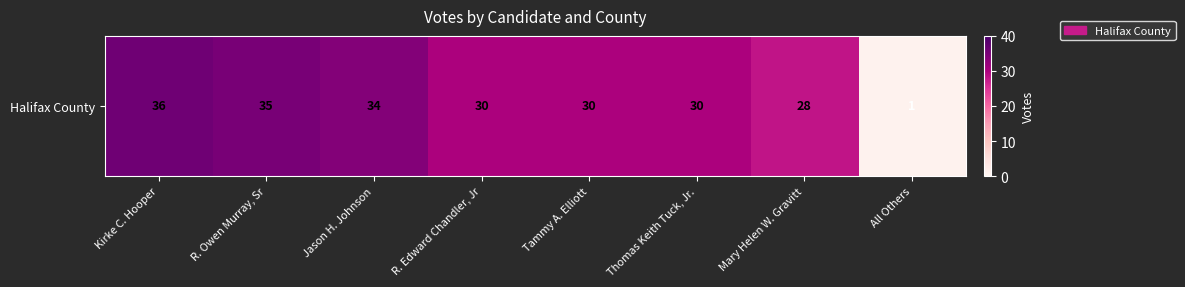

Read the value at Kirke C. Hooper, to the nearest 5.

35